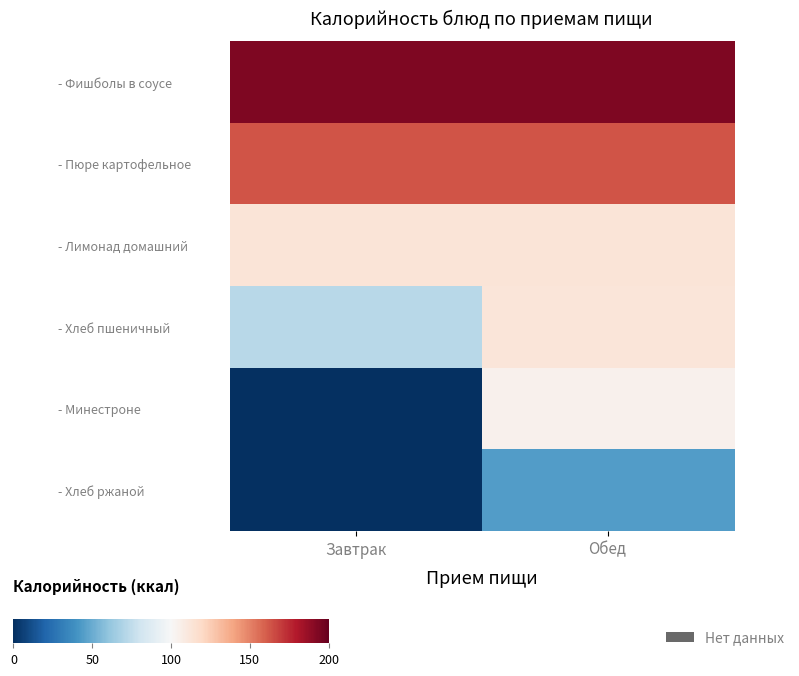

Which series has the largest total across all categories?

- Фишболы в соусе